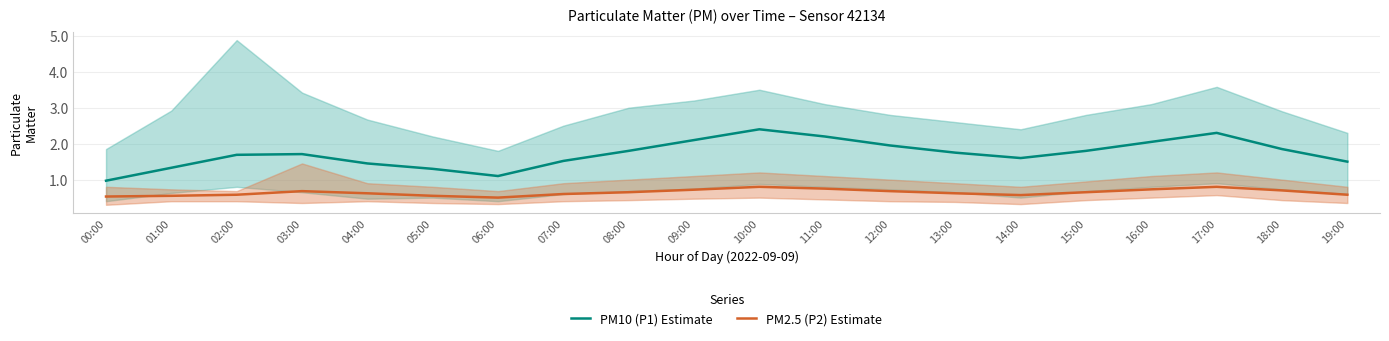

How many interior local valleys does the PM10 (P1) Estimate series have?

2